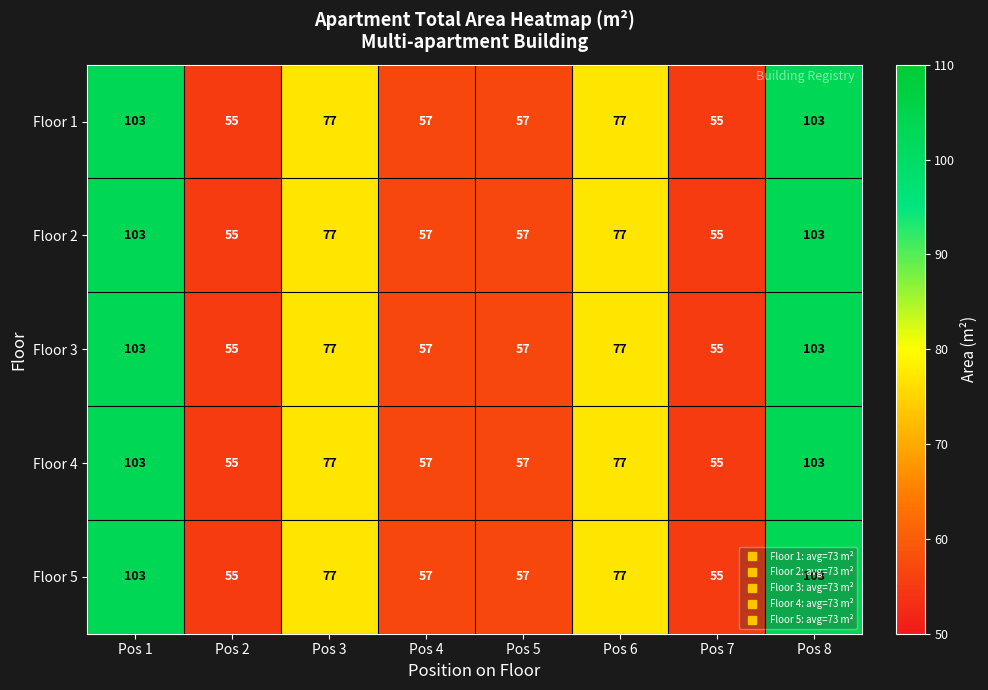

True or false: Floor 4 has a value of 40 at Pos 3.

False